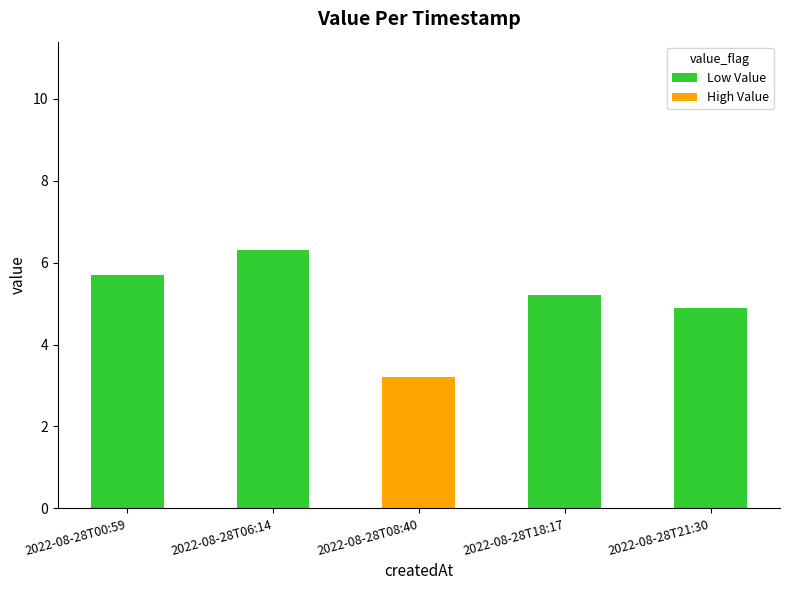

Does the chart contain stacked bars?

Yes